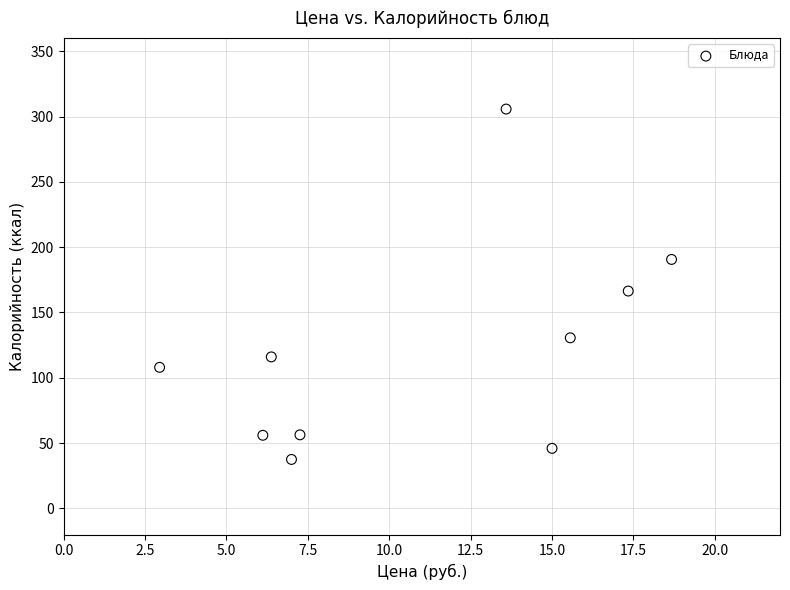

What Y value in the scatter plot is closest to 171?

166.4